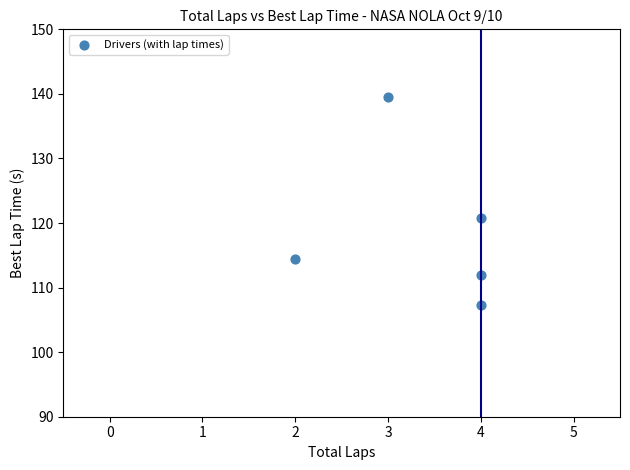

What is the average X value?

3.4